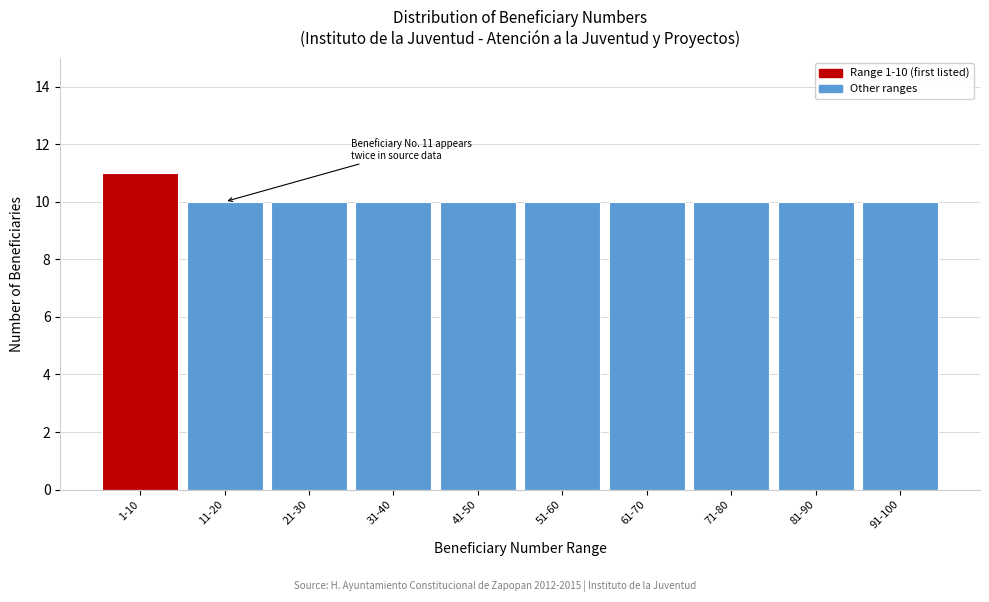

Reading right to left, list all the values displayed in this chart.

10	10	10	10	10	10	10	10	10	11